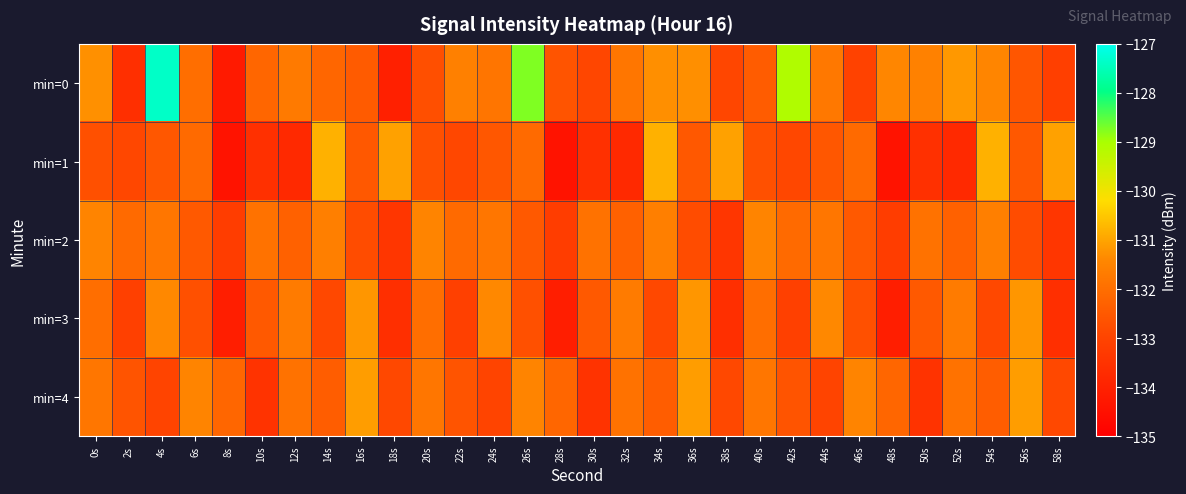

What is the spread (max minus min) of values at 50s?

2.0